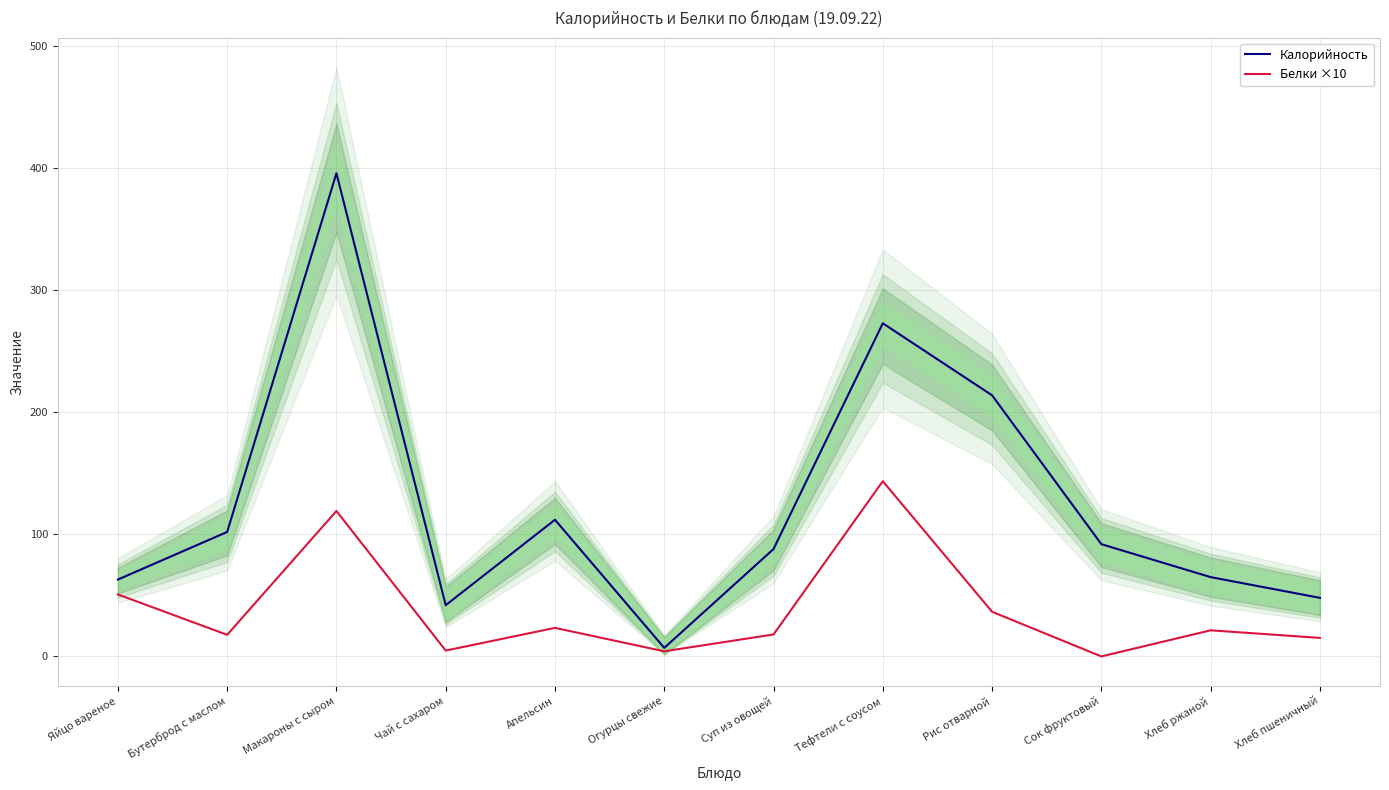

How many data points in Белки ×10 are above 21?

6